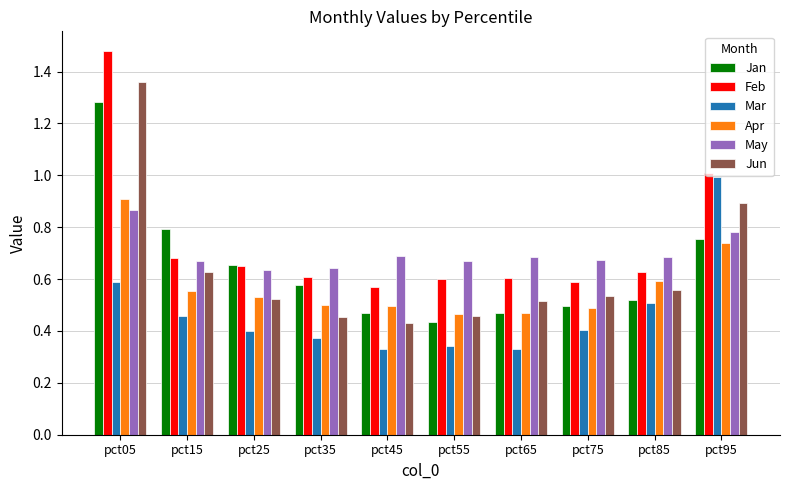

Between pct35 and pct45, which series saw the biggest shift?

Jan